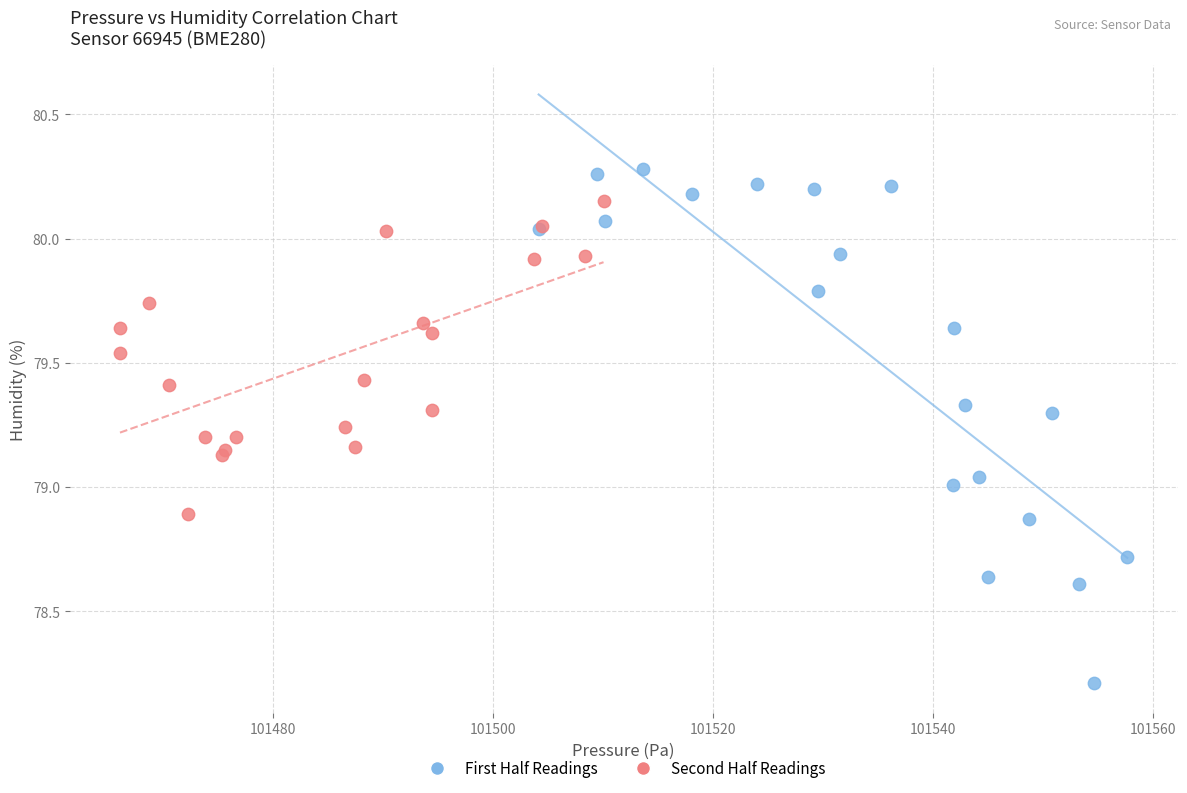

Which series reaches the minimum Y coordinate?

First Half Readings